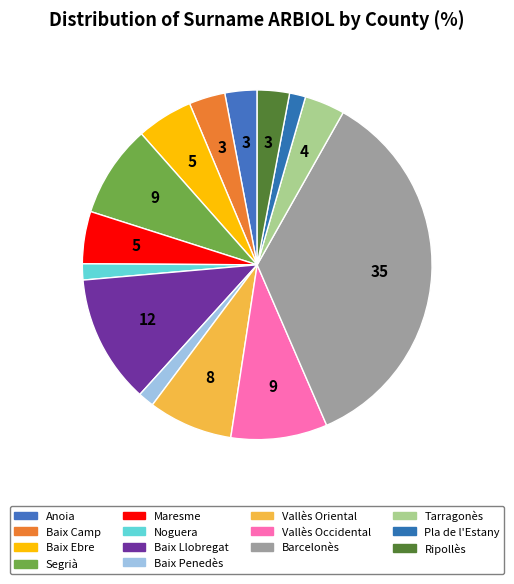

Which has a higher value, Noguera or Ripollès?

Ripollès